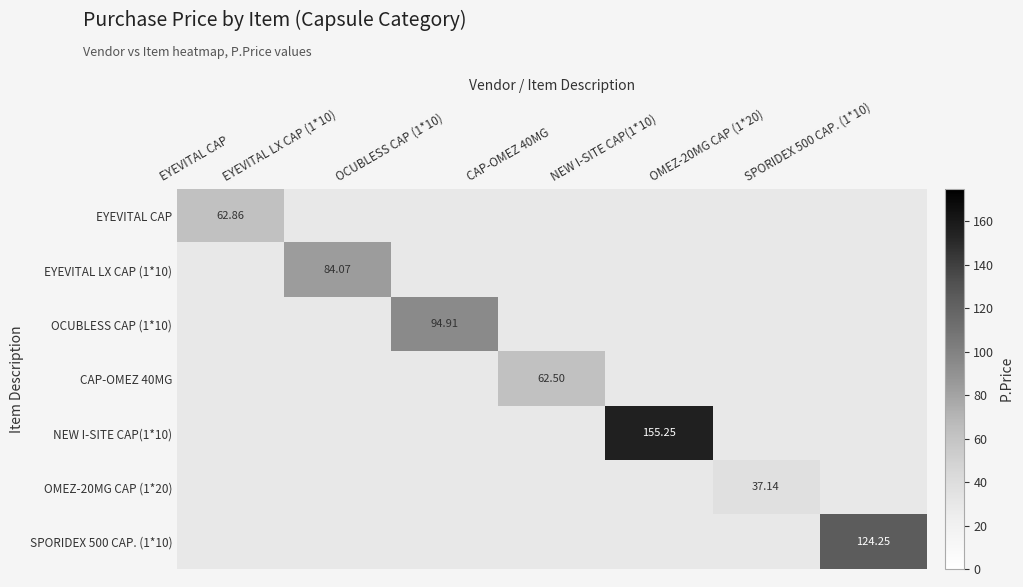

Rank the series by their maximum value, from lowest to highest.

OMEZ-20MG CAP (1*20), CAP-OMEZ 40MG, EYEVITAL CAP, EYEVITAL LX CAP (1*10), OCUBLESS CAP (1*10), SPORIDEX 500 CAP. (1*10), NEW I-SITE CAP(1*10)